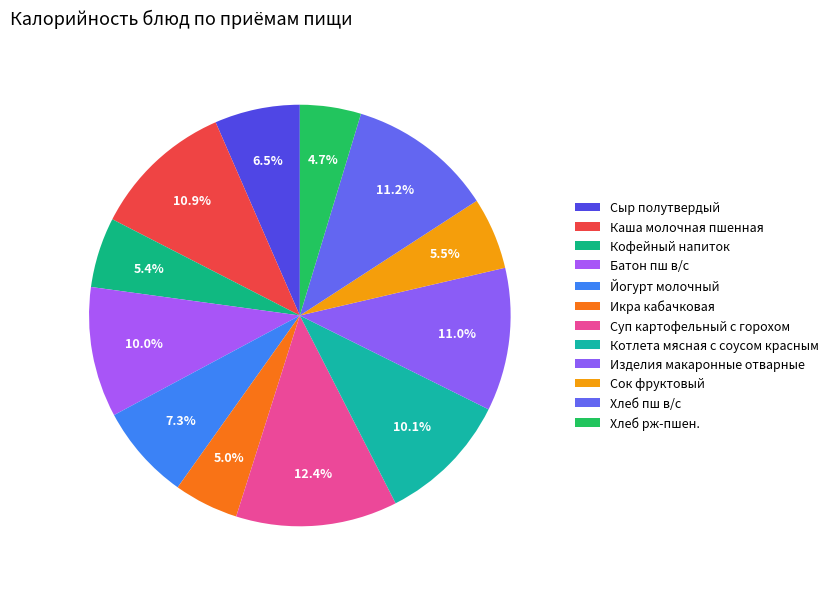

How many slices are in this pie chart?

12